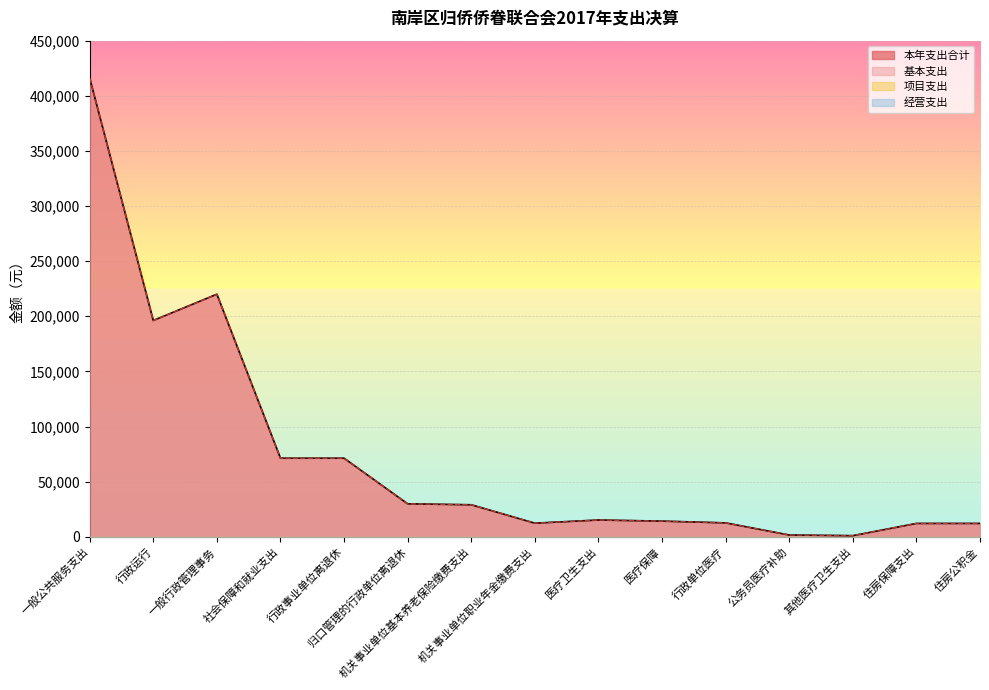

True or false: 基本支出 and 本年支出合计 intersect in this chart.

False